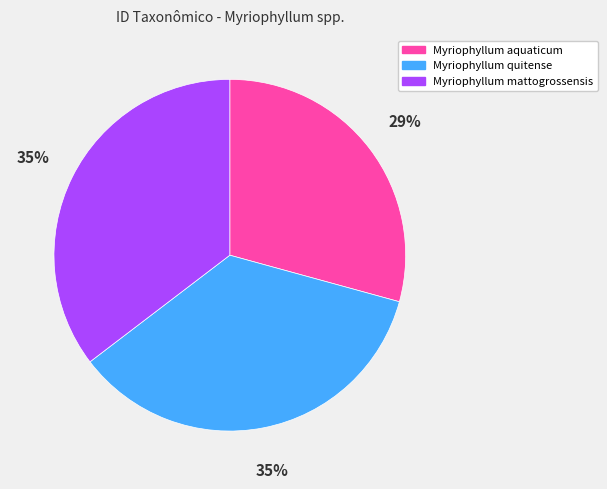

To the nearest percent, what portion does Myriophyllum aquaticum represent?

29%